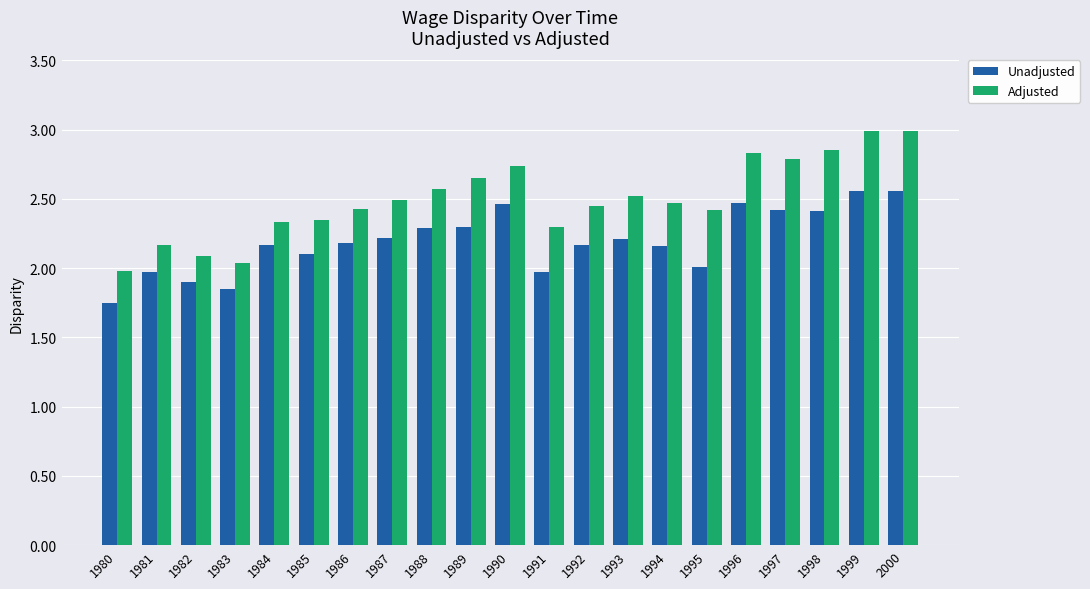

What is the difference between the maximum and minimum values in the Unadjusted series?

0.8